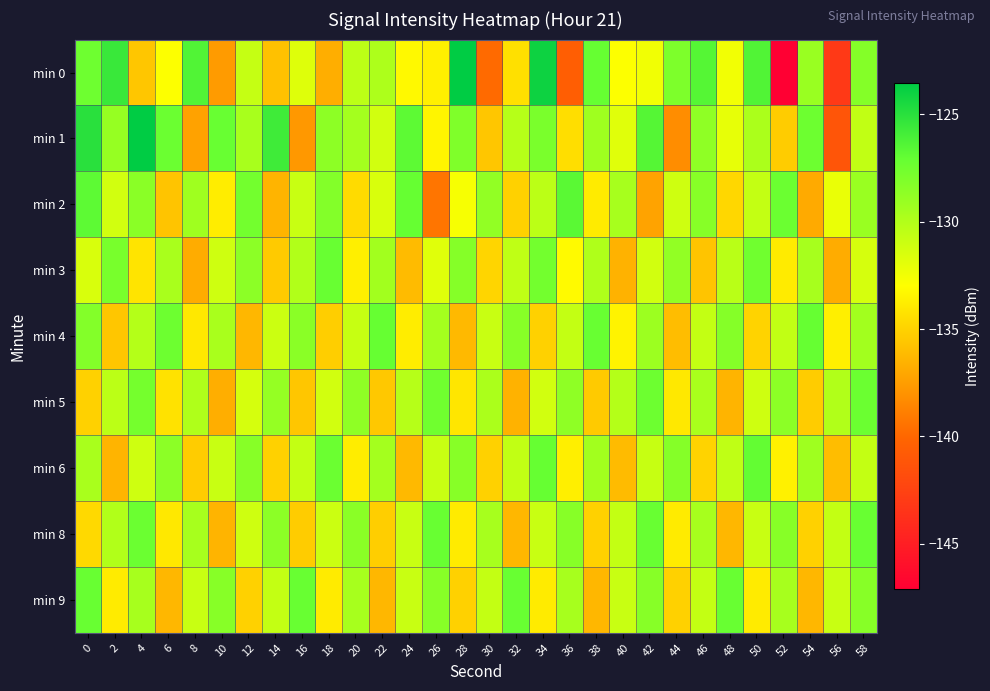

At which category is the sum across all series the highest?

58